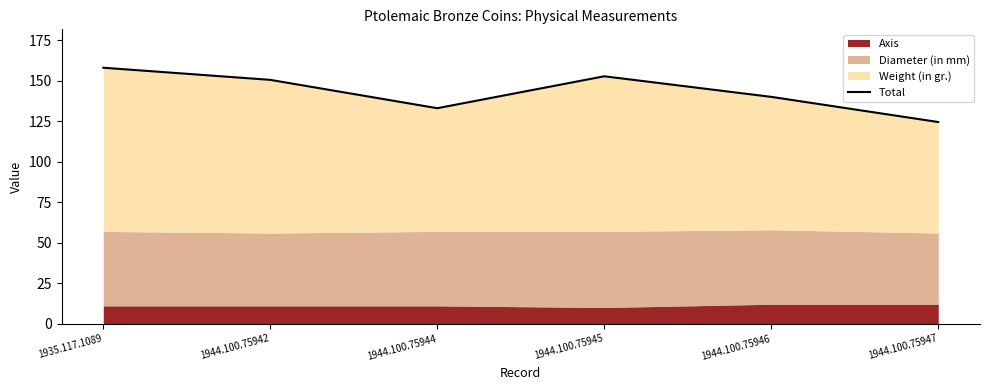

Reading right to left, what are all the values shown in this chart?

124.5	140.1	152.8	133.1	150.6	158.1